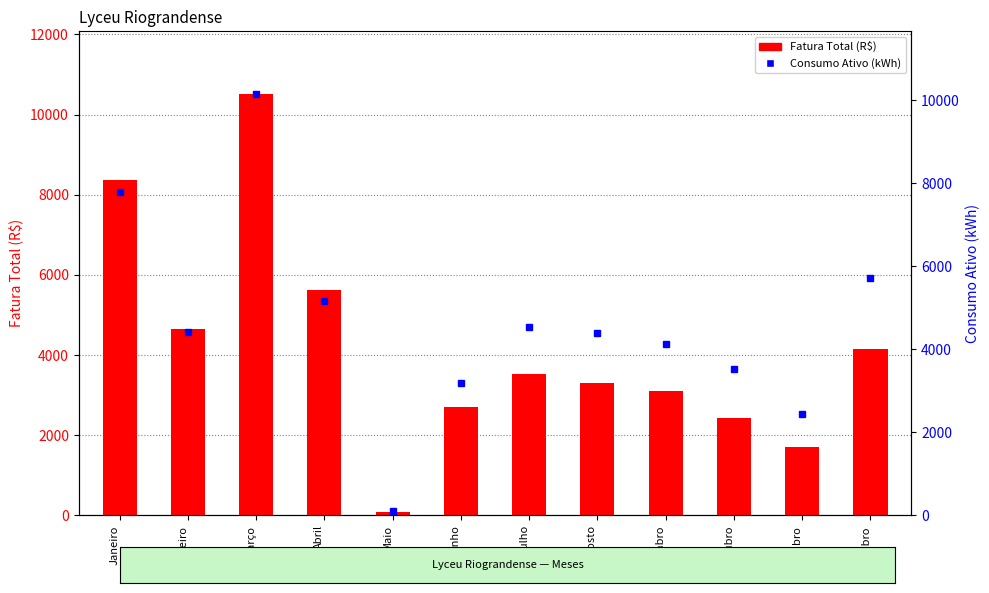

What is the difference between the maximum and second lowest values in the Consumo Ativo (kWh) series?

7688.0